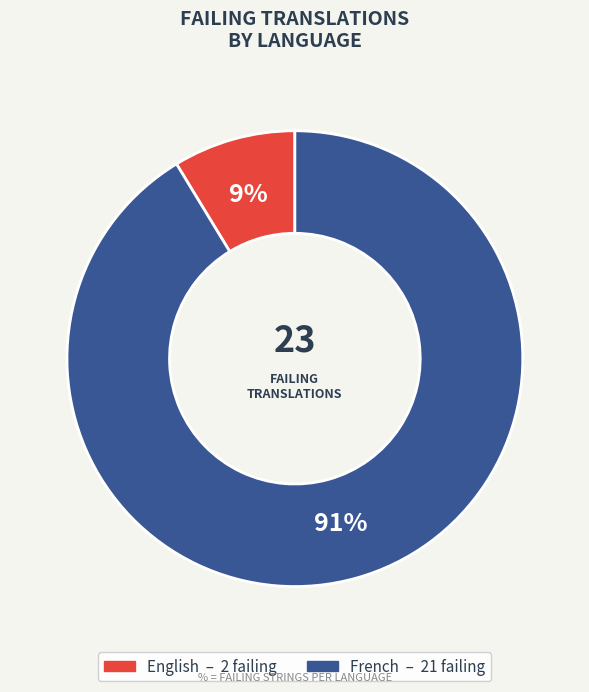

To the nearest percent, what is the average slice percentage?

50%